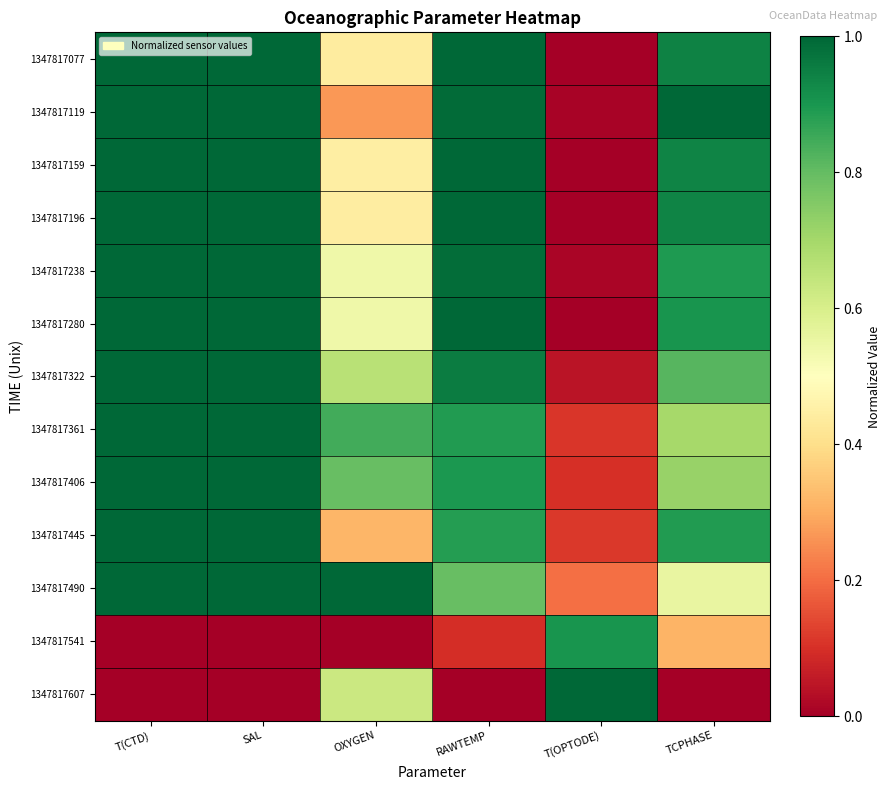

List the series in order of their peak value, highest first.

1347817077, 1347817119, 1347817280, 1347817490, 1347817607, 1347817159, 1347817196, 1347817238, 1347817322, 1347817361, 1347817445, 1347817406, 1347817541